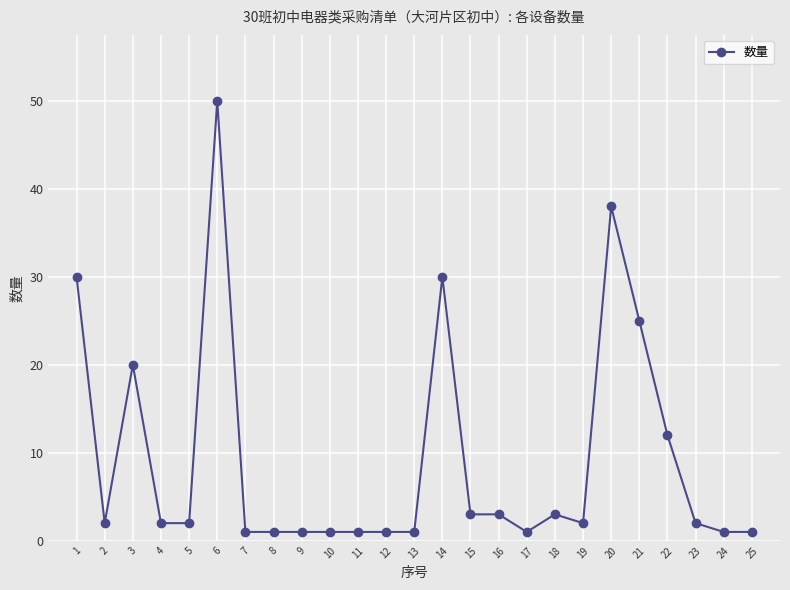

Is this an area chart (filled region under the line)?

No